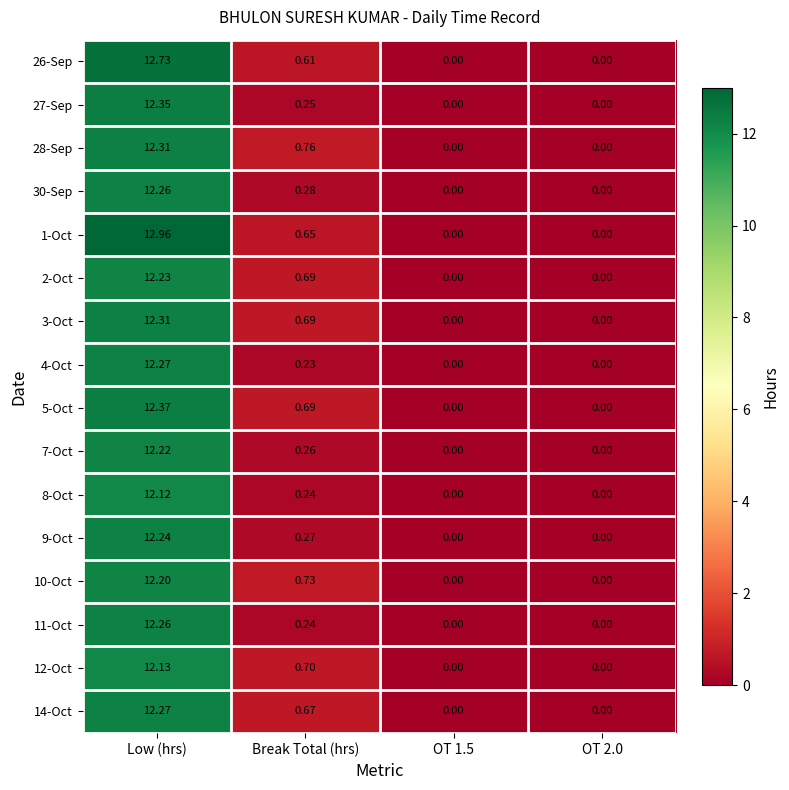

Where is 14-Oct nearest to the value 6?

Break Total (hrs)